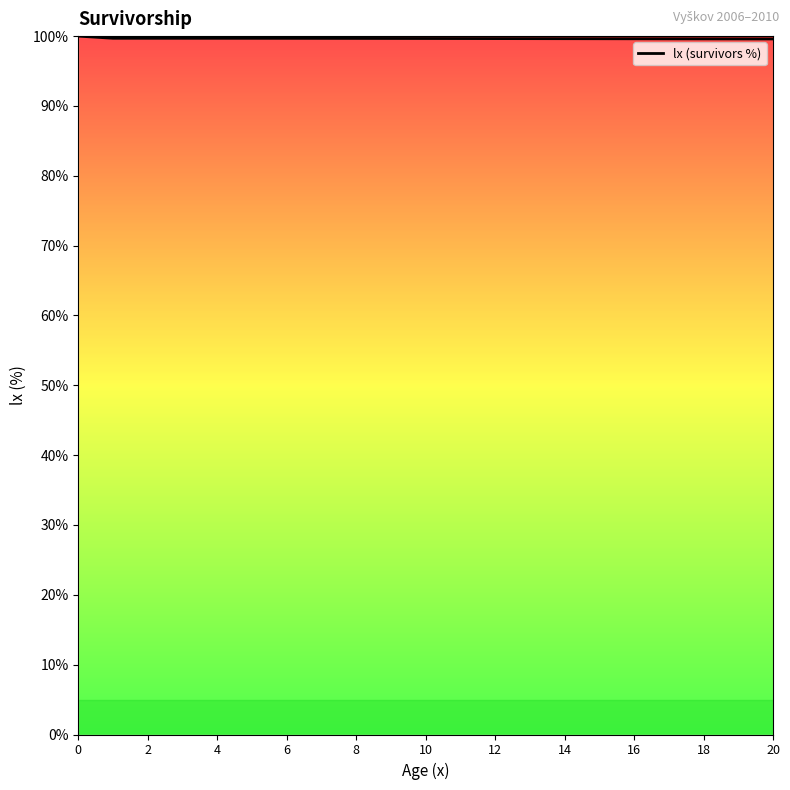

What is the greatest value displayed?

100.0